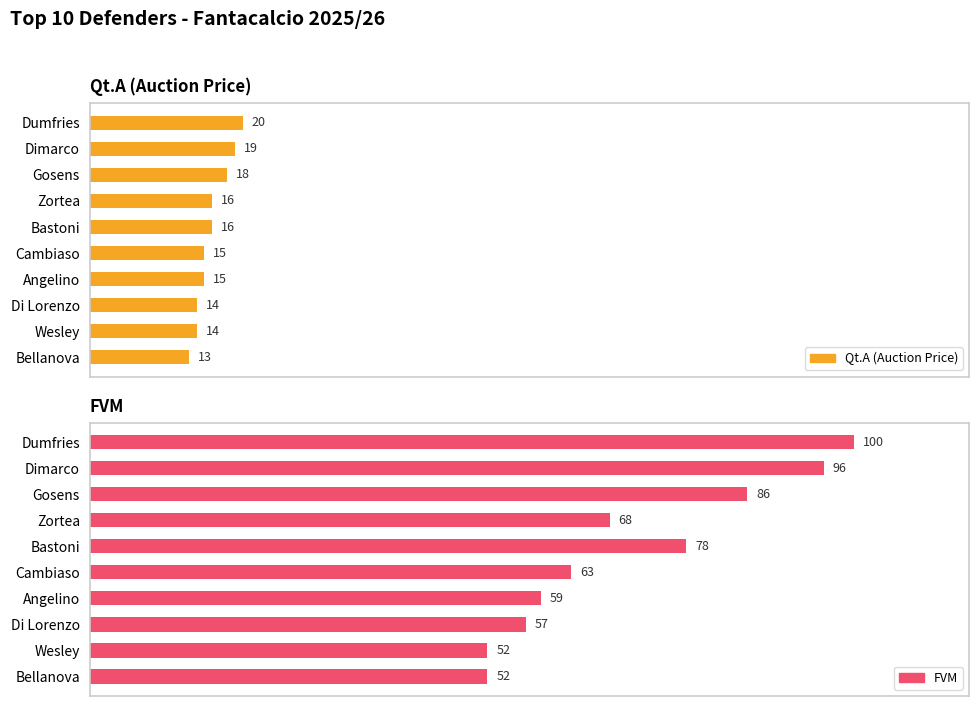

At how many categories does at least one series exceed 43?

10